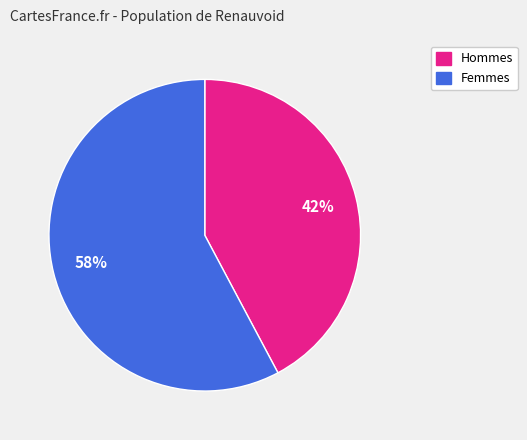

To the nearest percent, what is the difference between the largest and smallest slice percentages?

16%